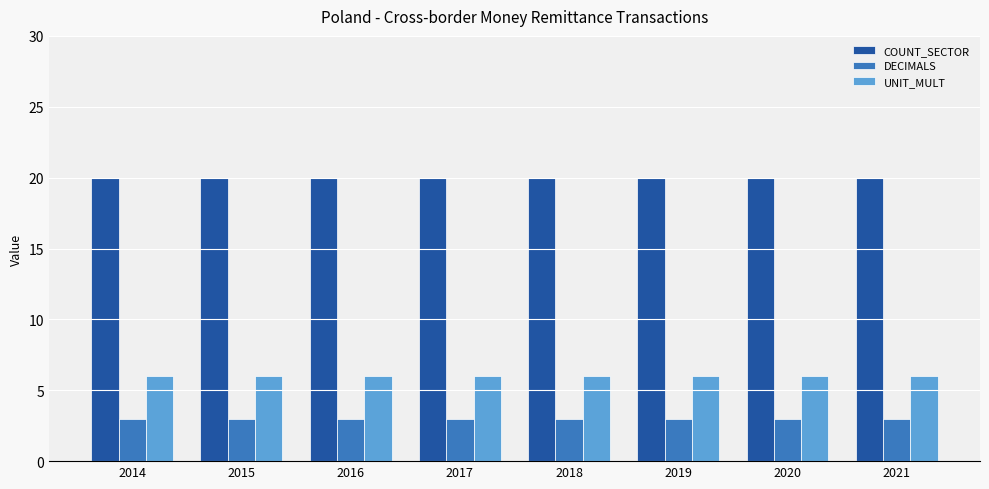

Reading right to left, list all the values displayed in this chart.

COUNT_SECTOR: 20	20	20	20	20	20	20	20
DECIMALS: 3	3	3	3	3	3	3	3
UNIT_MULT: 6	6	6	6	6	6	6	6